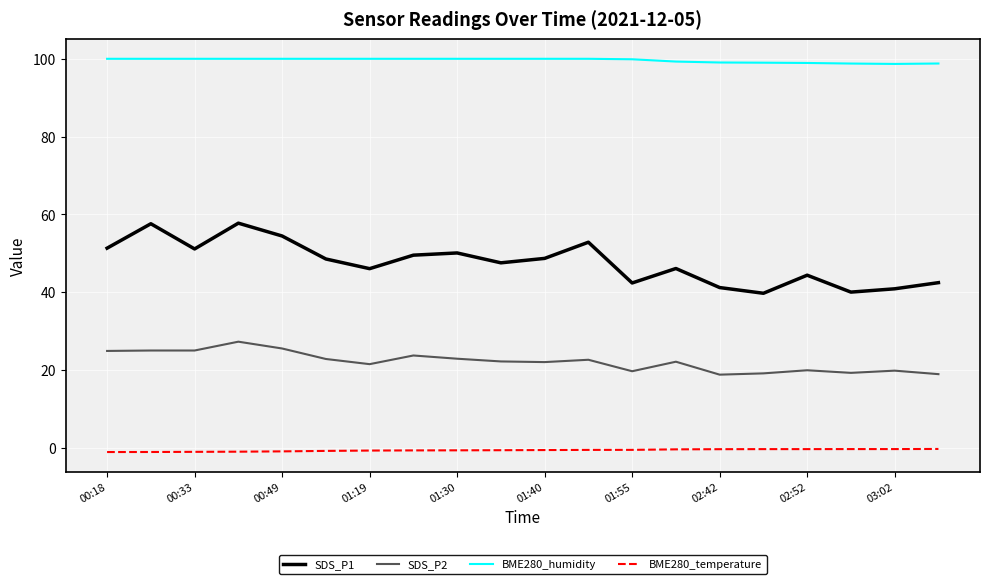

Which series has the widest spread of values?

SDS_P1